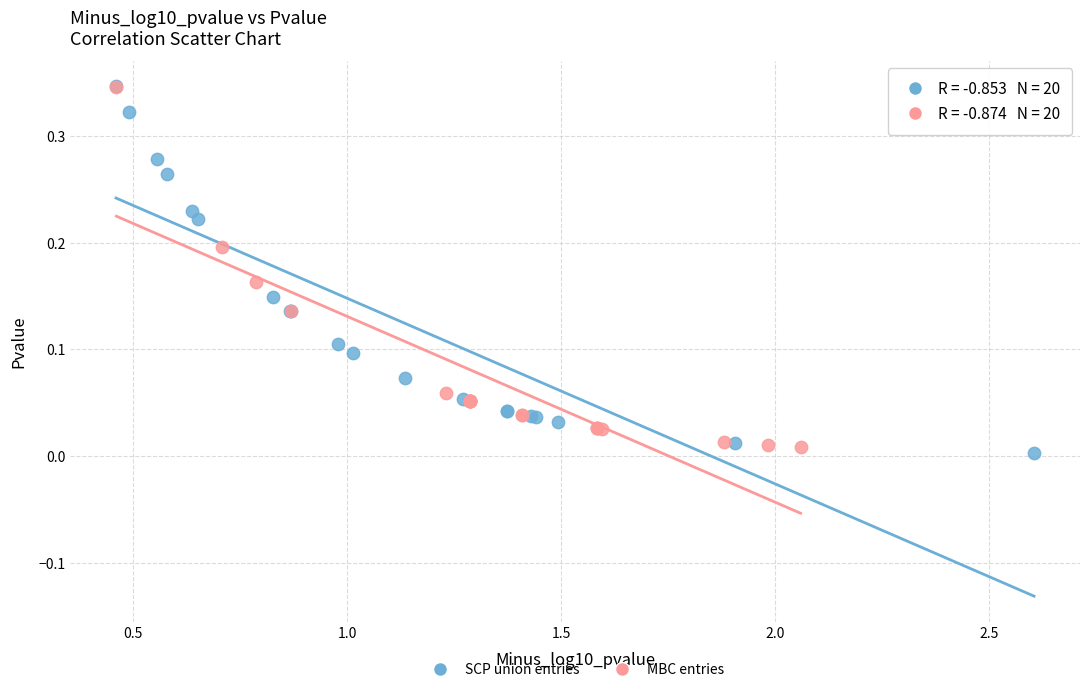

What are all the series names shown in the legend?

SCP union entries, MBC entries